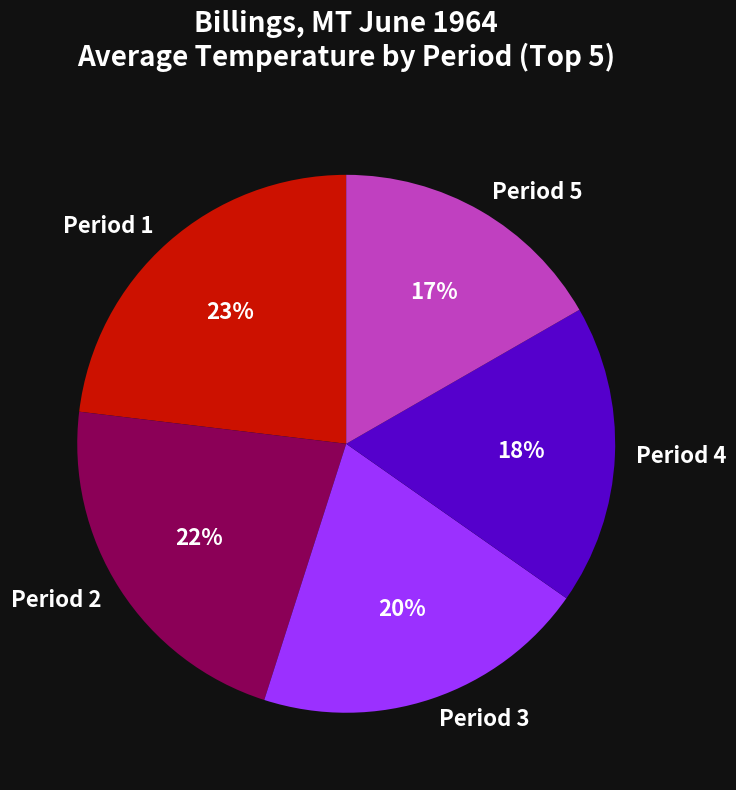

Is there any slice that represents more than half of the pie?

No